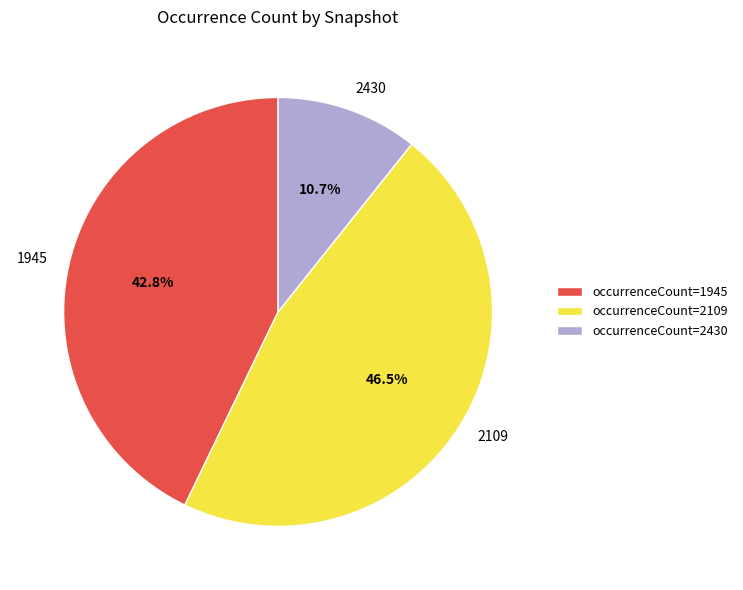

Is there any slice that represents more than half of the pie?

No